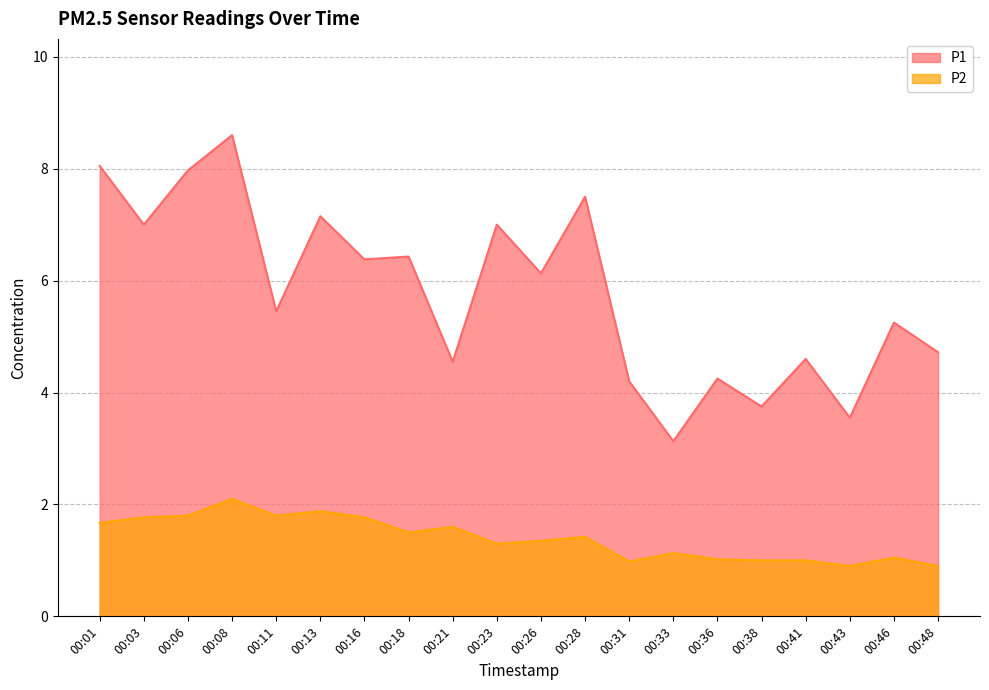

Which category has the highest value in the P1 series?

00:08